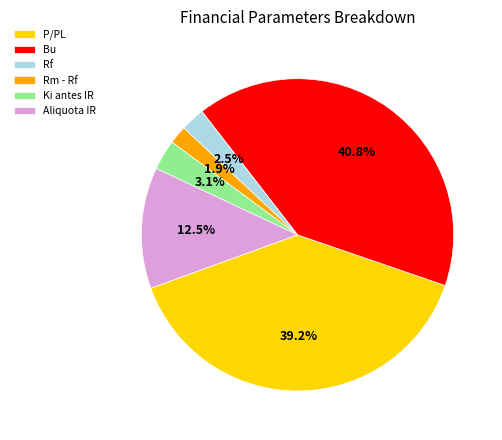

Rank the categories by value from lowest to highest.

Rm - Rf, Rf, Ki antes IR, Aliquota IR, P/PL, Bu